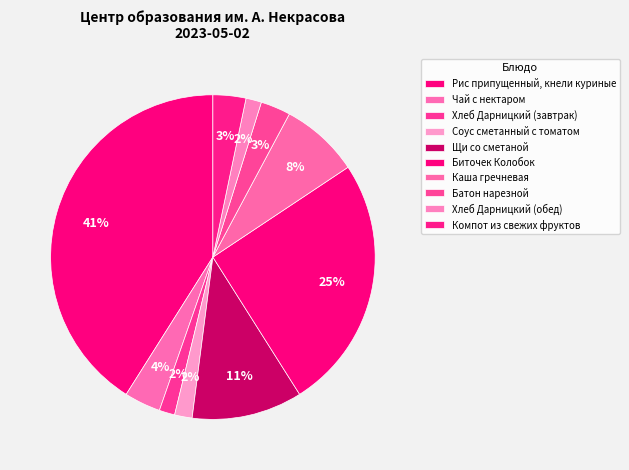

Combined, do Щи со сметаной and Хлеб Дарницкий (обед) account for over 50%?

No